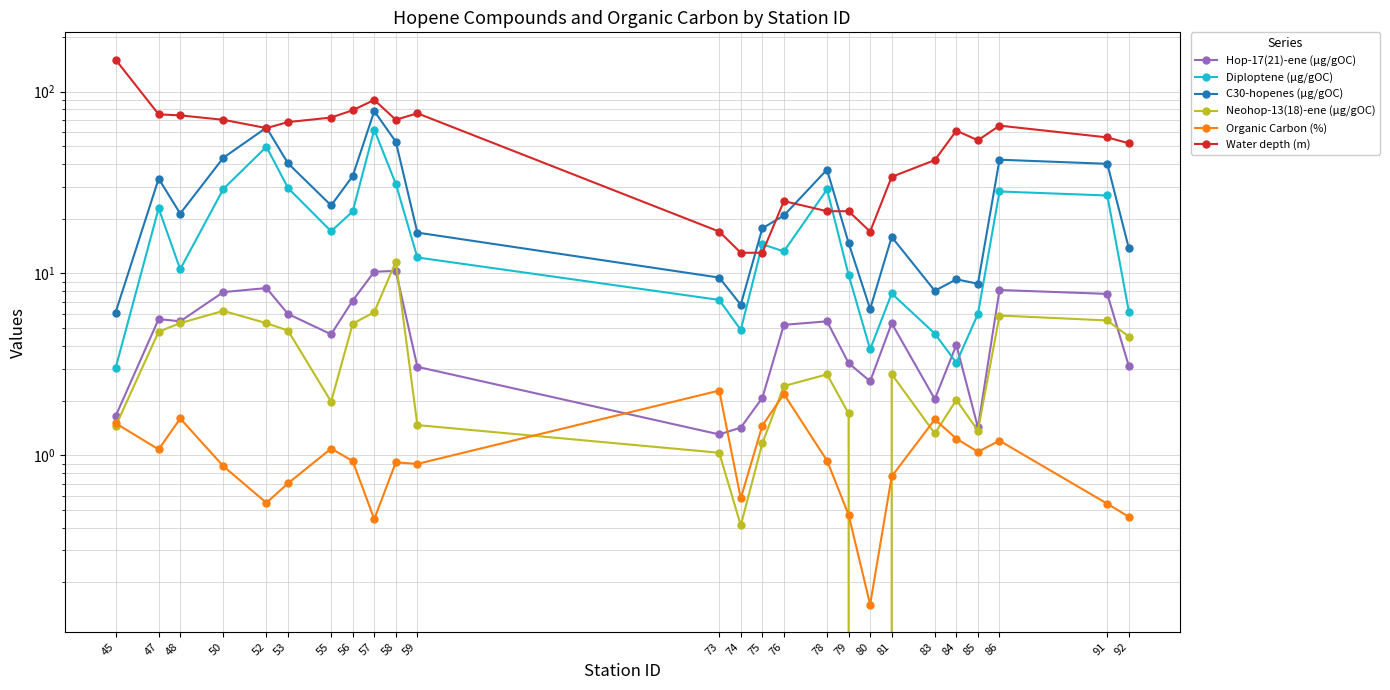

True or false: Neohop-13(18)-ene (µg/gOC) has more than 2 points higher than both neighbors.

True